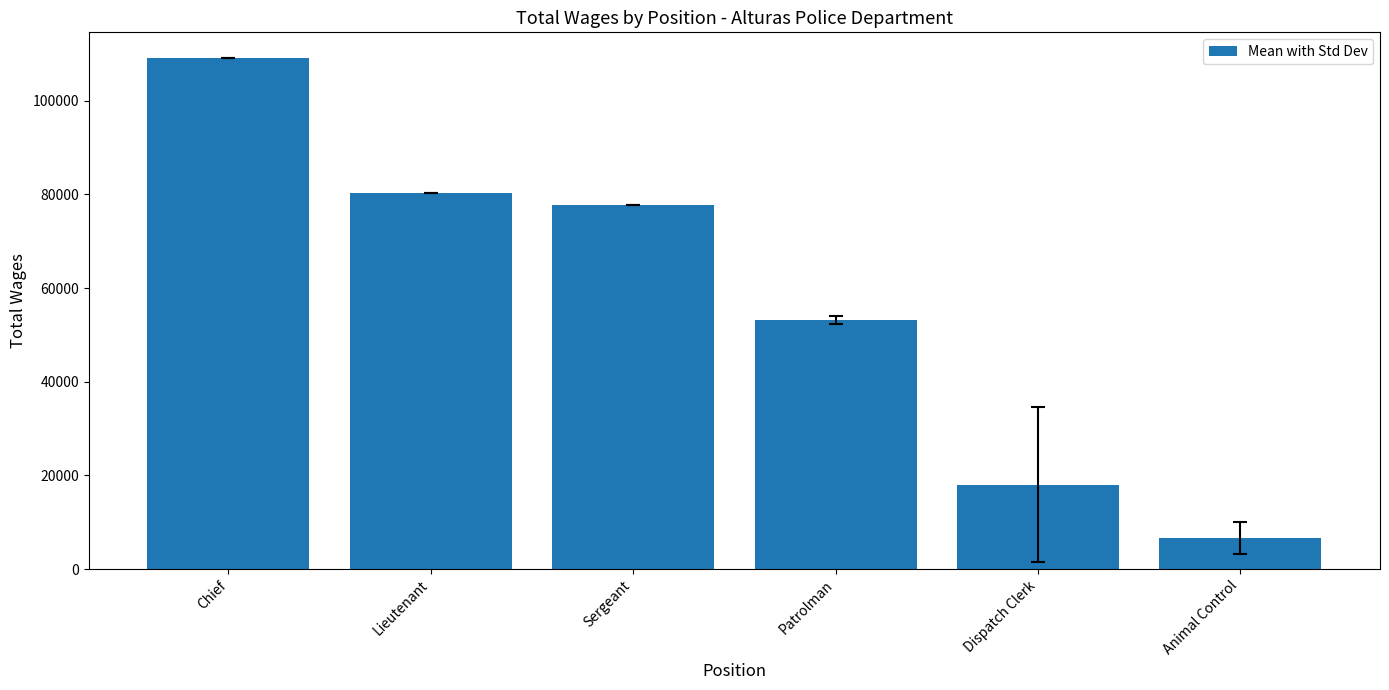

Is it true that the value at Lieutenant is 125441.0?

False